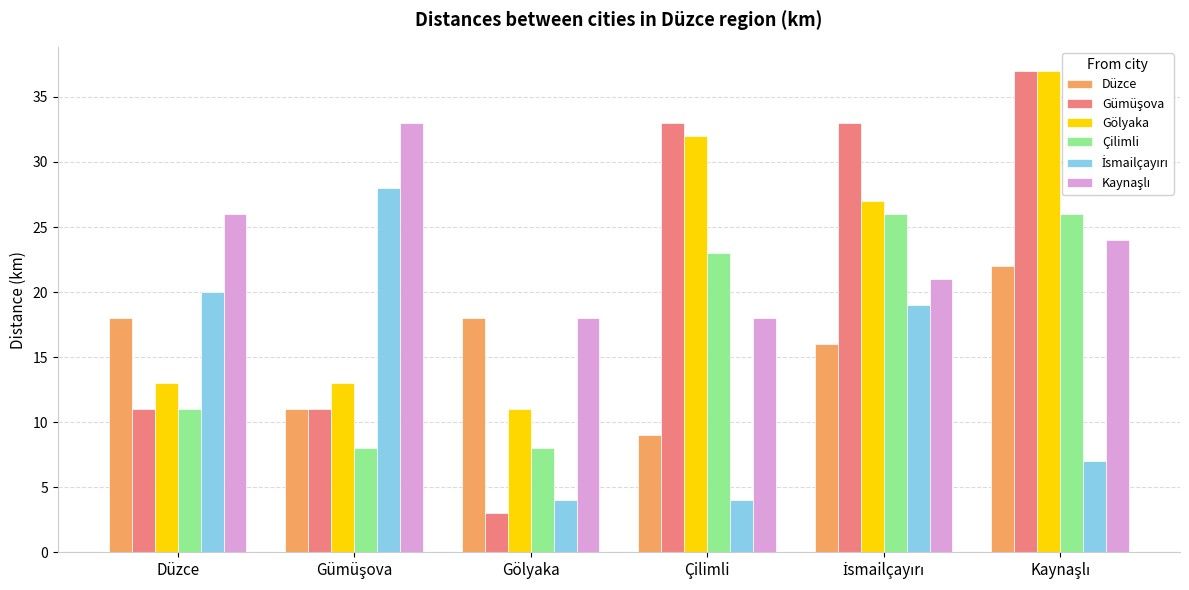

Reading left to right, transcribe all the data shown in this chart.

Düzce: Düzce=18	Gümüşova=11	Gölyaka=18	Çilimli=9	İsmailçayırı=16	Kaynaşlı=22
Gümüşova: Düzce=11	Gümüşova=11	Gölyaka=3	Çilimli=33	İsmailçayırı=33	Kaynaşlı=37
Gölyaka: Düzce=13	Gümüşova=13	Gölyaka=11	Çilimli=32	İsmailçayırı=27	Kaynaşlı=37
Çilimli: Düzce=11	Gümüşova=8	Gölyaka=8	Çilimli=23	İsmailçayırı=26	Kaynaşlı=26
İsmailçayırı: Düzce=20	Gümüşova=28	Gölyaka=4	Çilimli=4	İsmailçayırı=19	Kaynaşlı=7
Kaynaşlı: Düzce=26	Gümüşova=33	Gölyaka=18	Çilimli=18	İsmailçayırı=21	Kaynaşlı=24